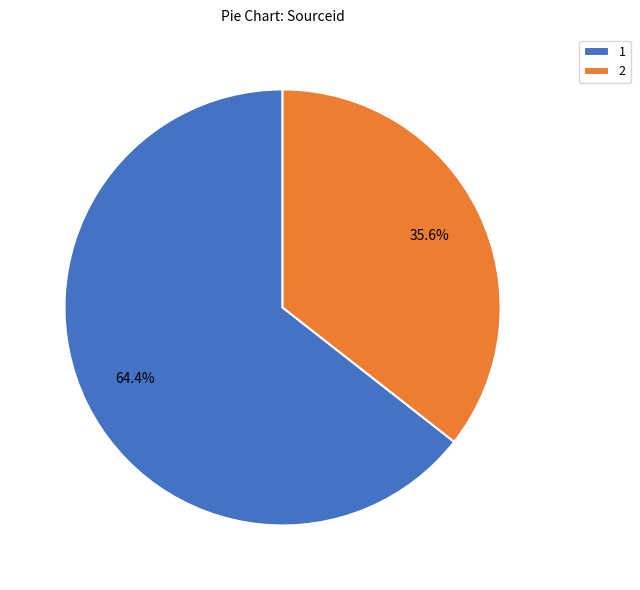

True or false: 2 accounts for 42% of the total.

False